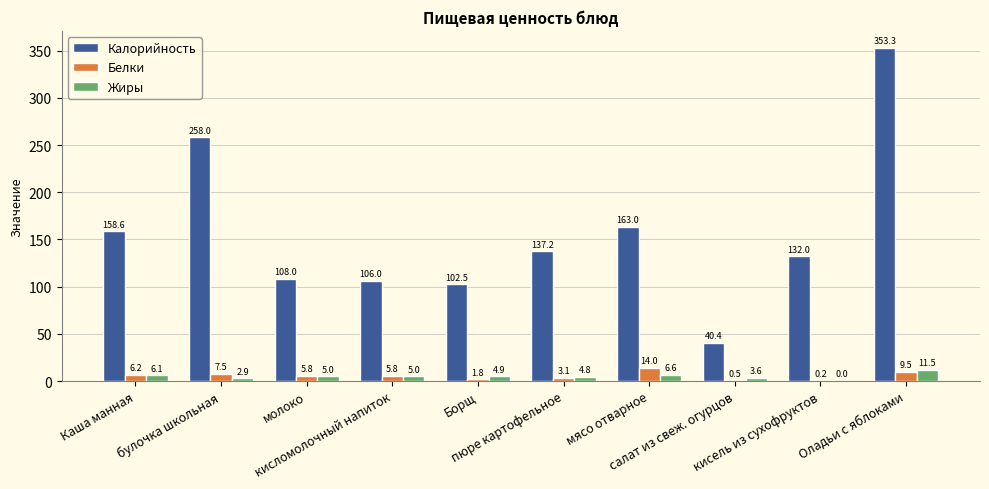

Which series has the largest total across all categories?

Калорийность